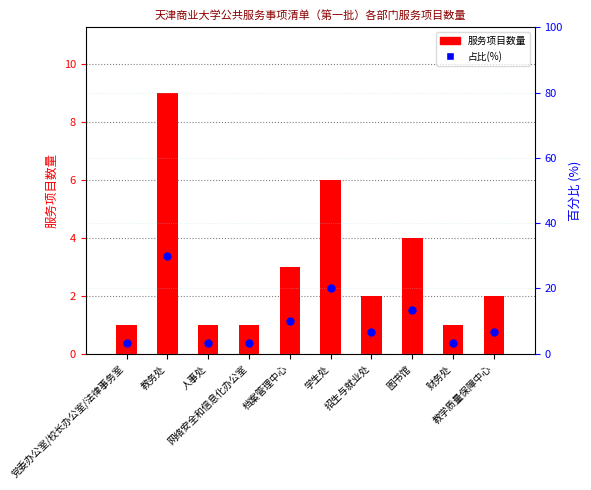

Which series contains the highest Y value?

占比(%)